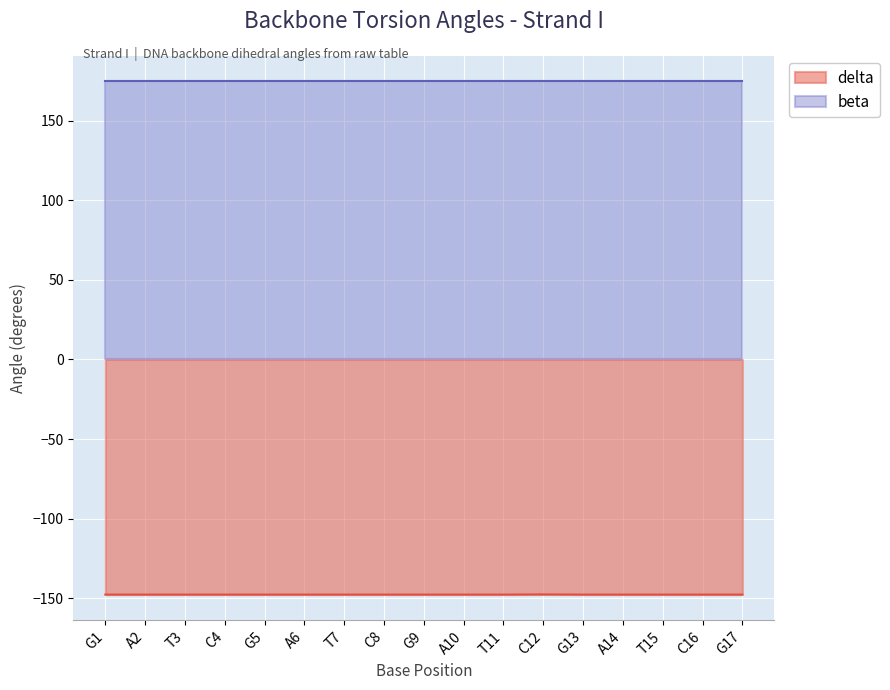

True or false: delta has a value of -220.1 at T15.

False